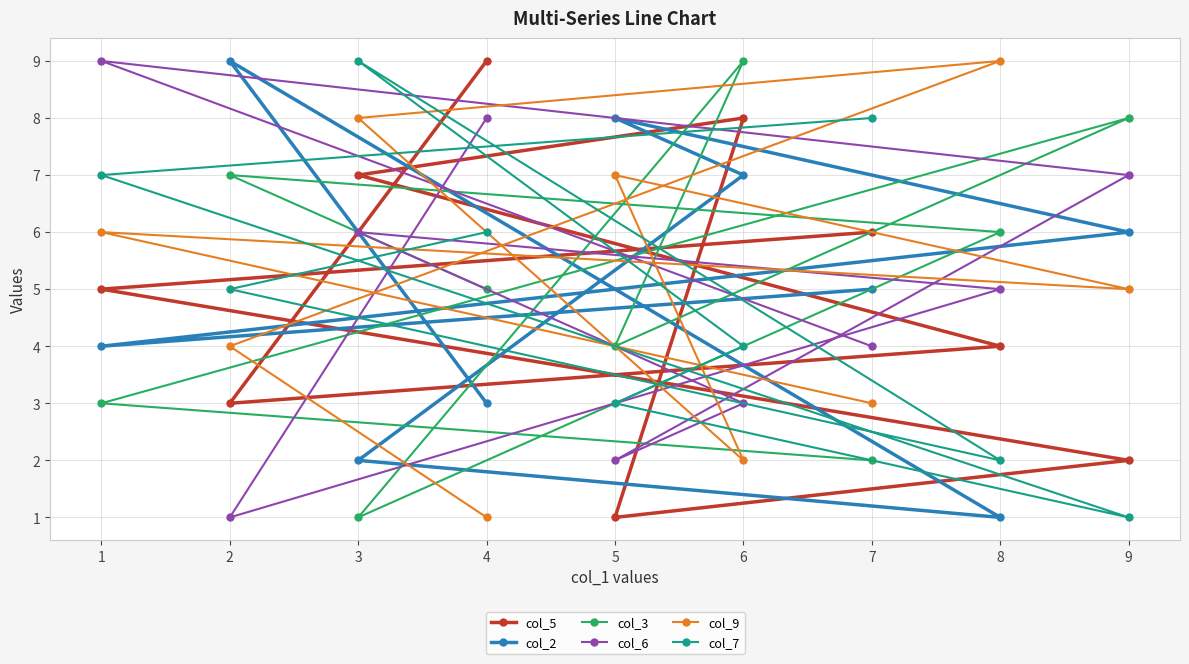

What is the sum of the col_5 values at 5 and 1?

6